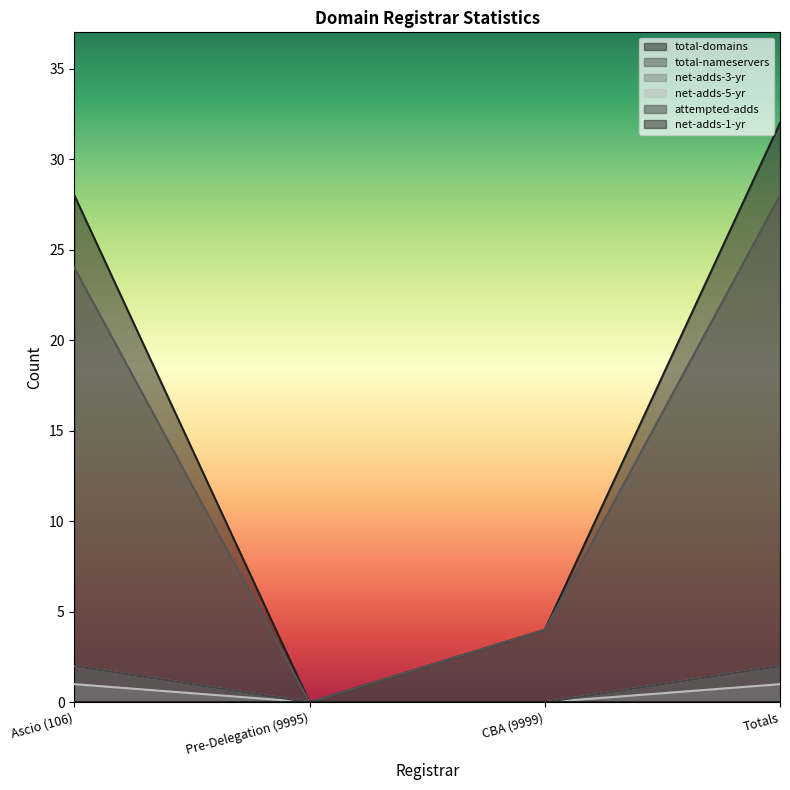

True or false: total-nameservers has a value of 4 at CBA (9999).

True